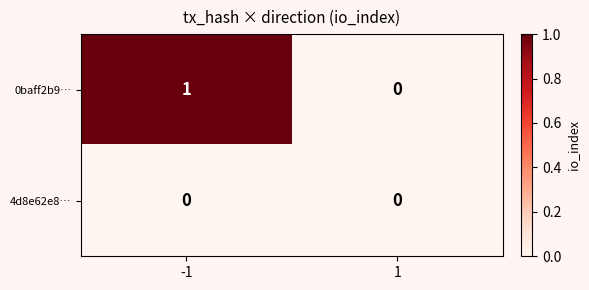

List the series in order of their peak value, highest first.

0baff2b9…, 4d8e62e8…